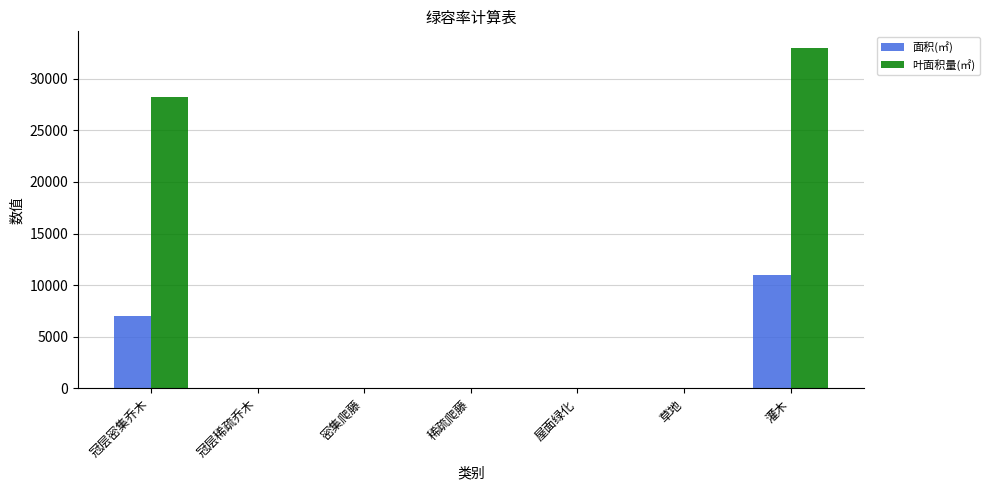

Does the chart contain stacked bars?

No